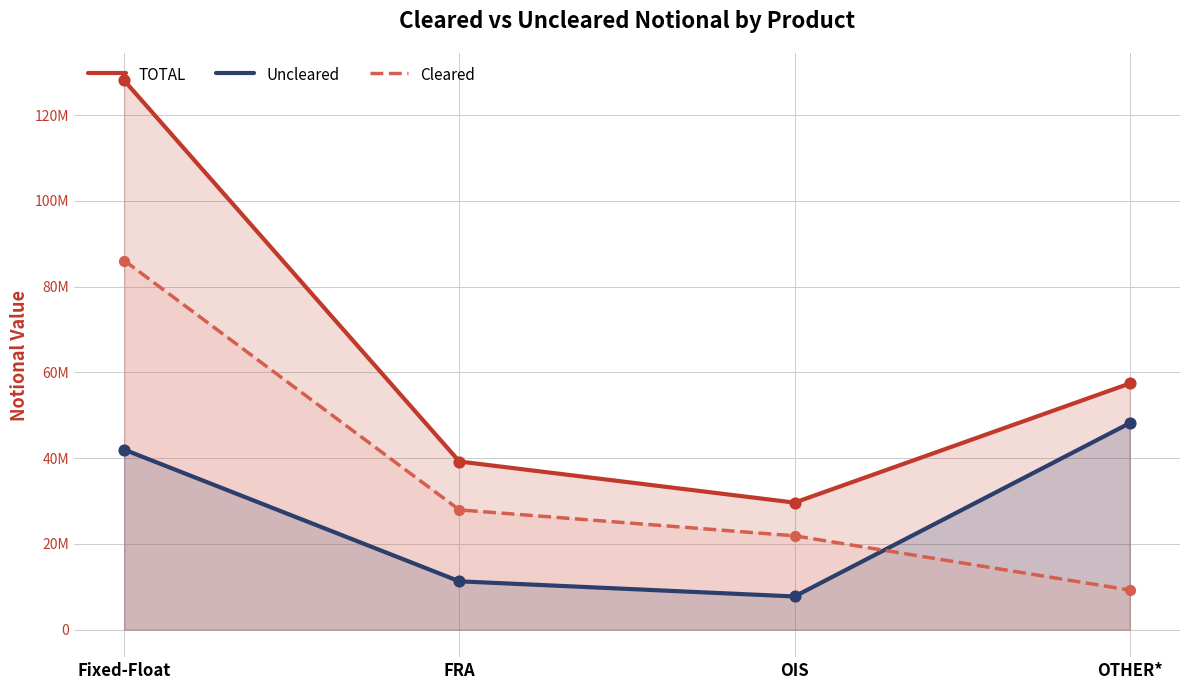

At how many categories does at least one series exceed 63744852?

1